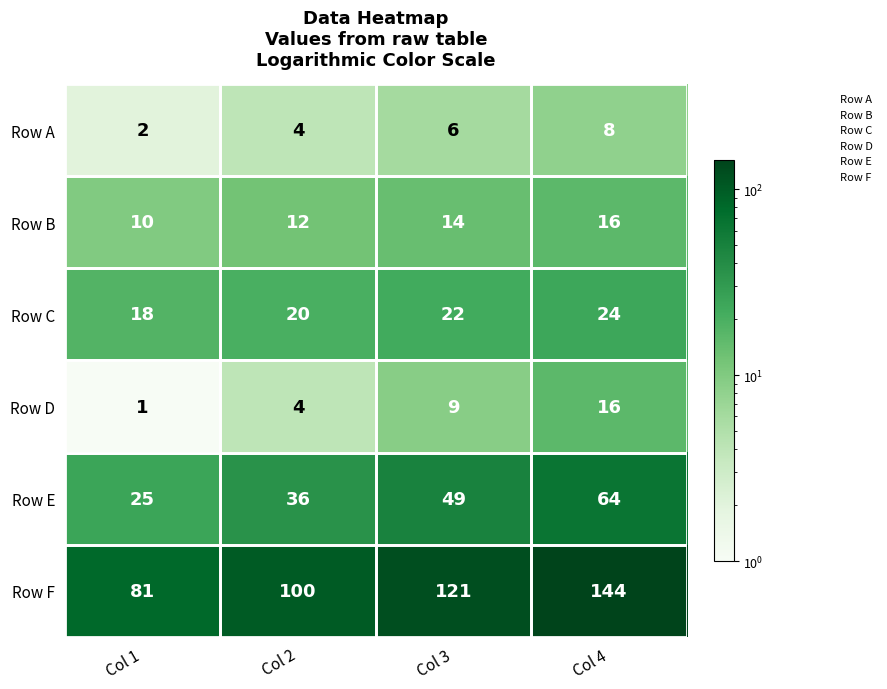

Read the Row E value at Col 4, to the nearest 5.

65